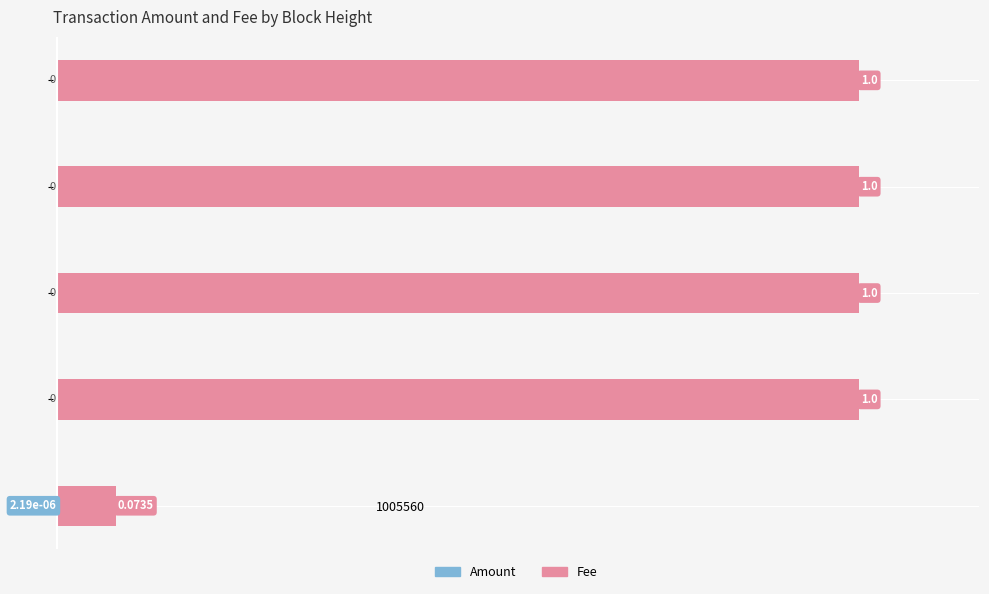

Which series has the widest spread of values?

Fee